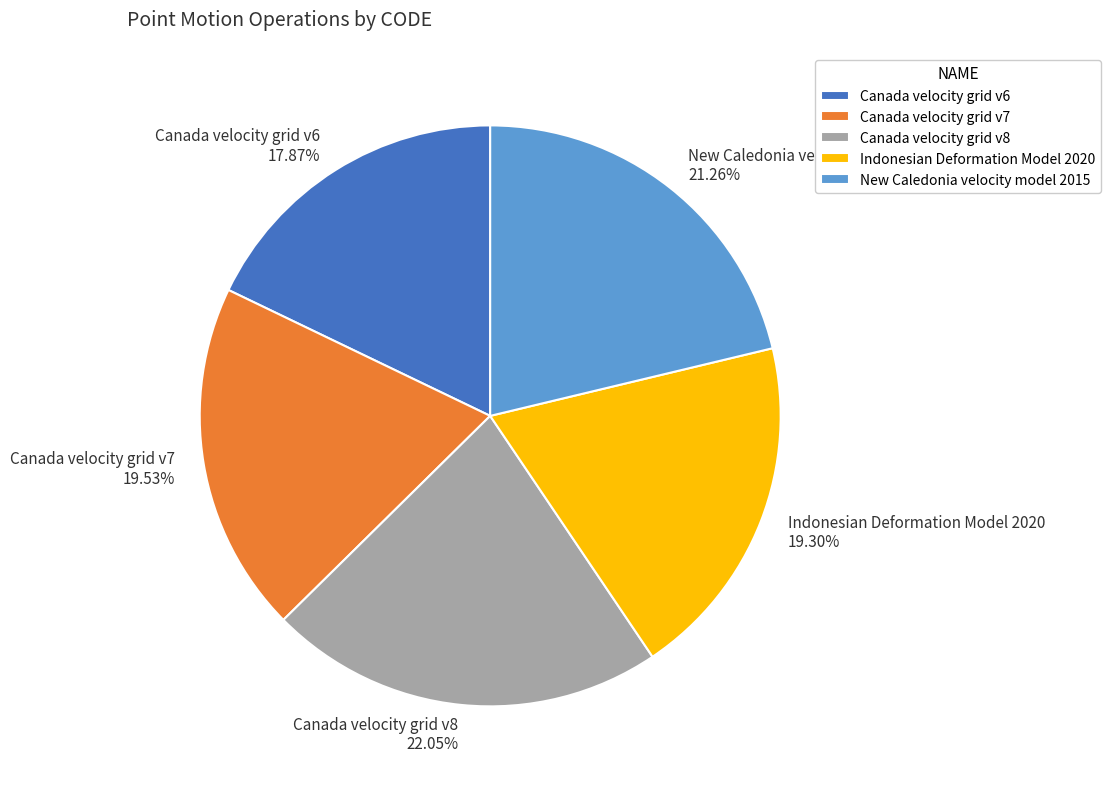

To the nearest percent, what is the average slice percentage?

20%